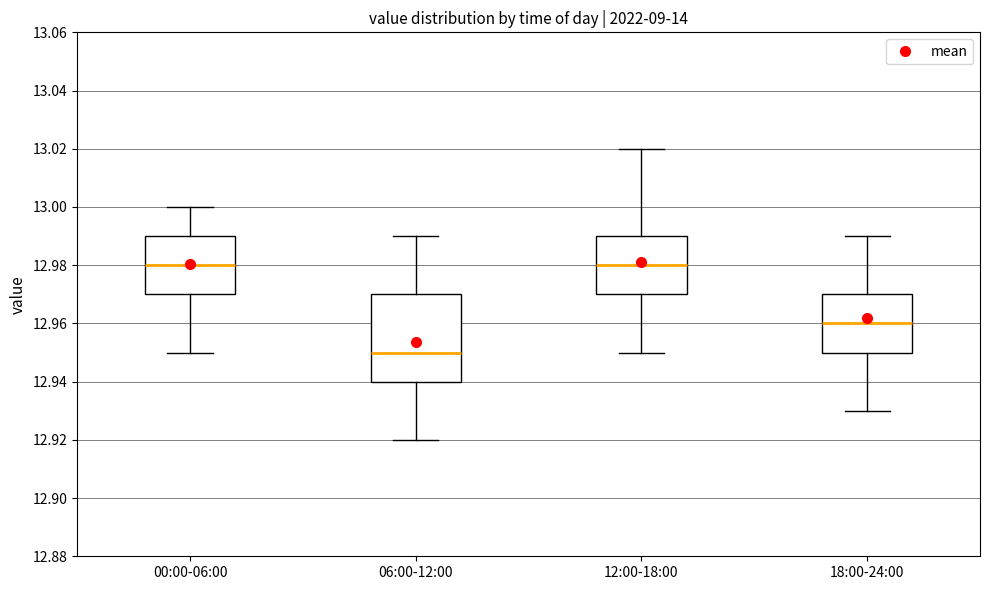

Which box is the tallest, from its lower edge to its upper edge?

06:00-12:00